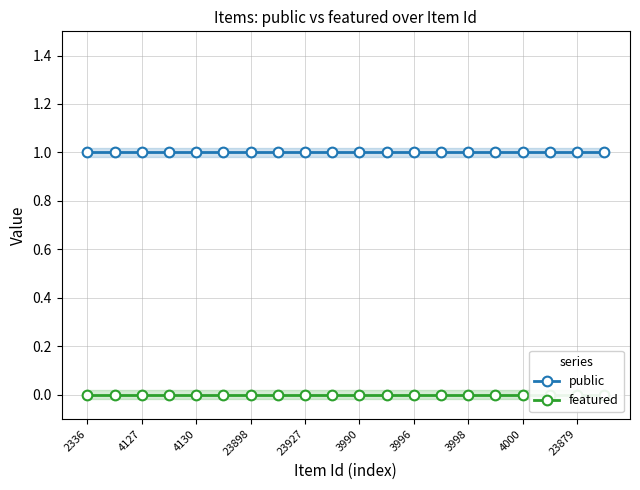

Is the value of featured at 3996 greater than the value of public at 3990?

No